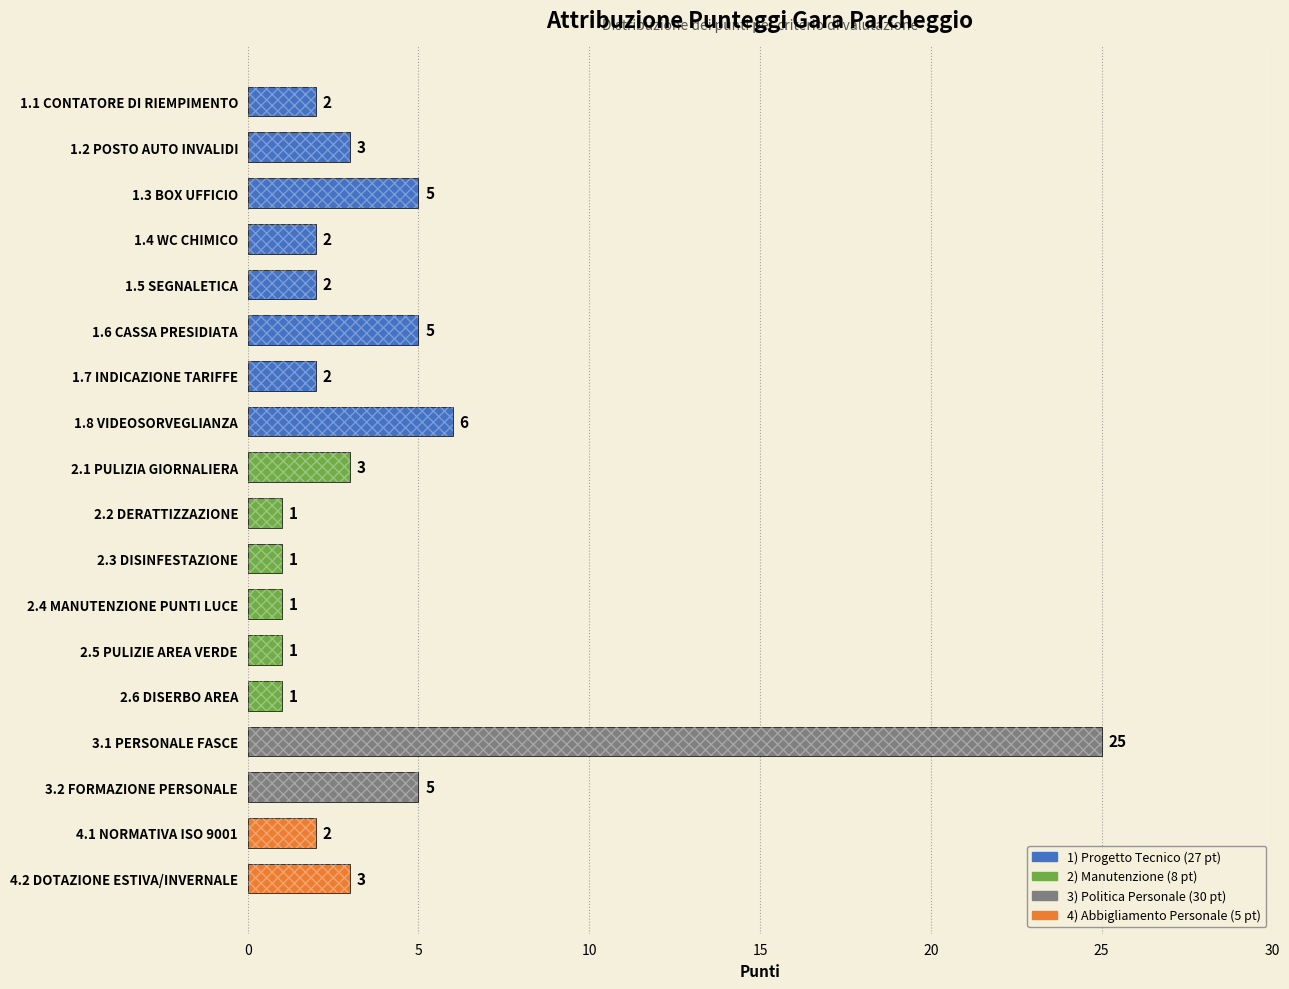

Between 3.2 FORMAZIONE PERSONALE and 1.5 SEGNALETICA, which is larger?

3.2 FORMAZIONE PERSONALE